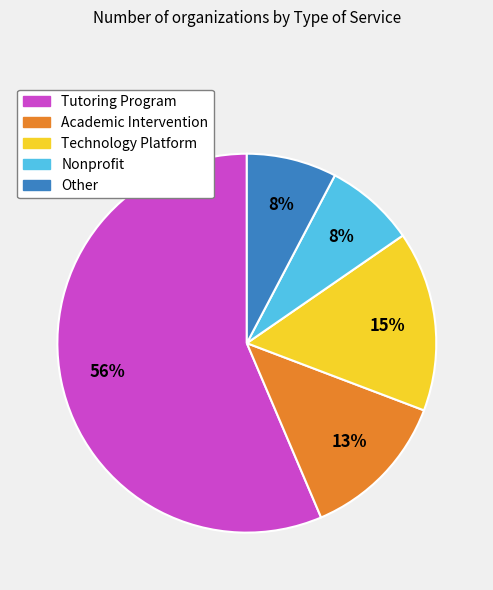

The Technology Platform slice represents 15% of the pie. True or false?

True